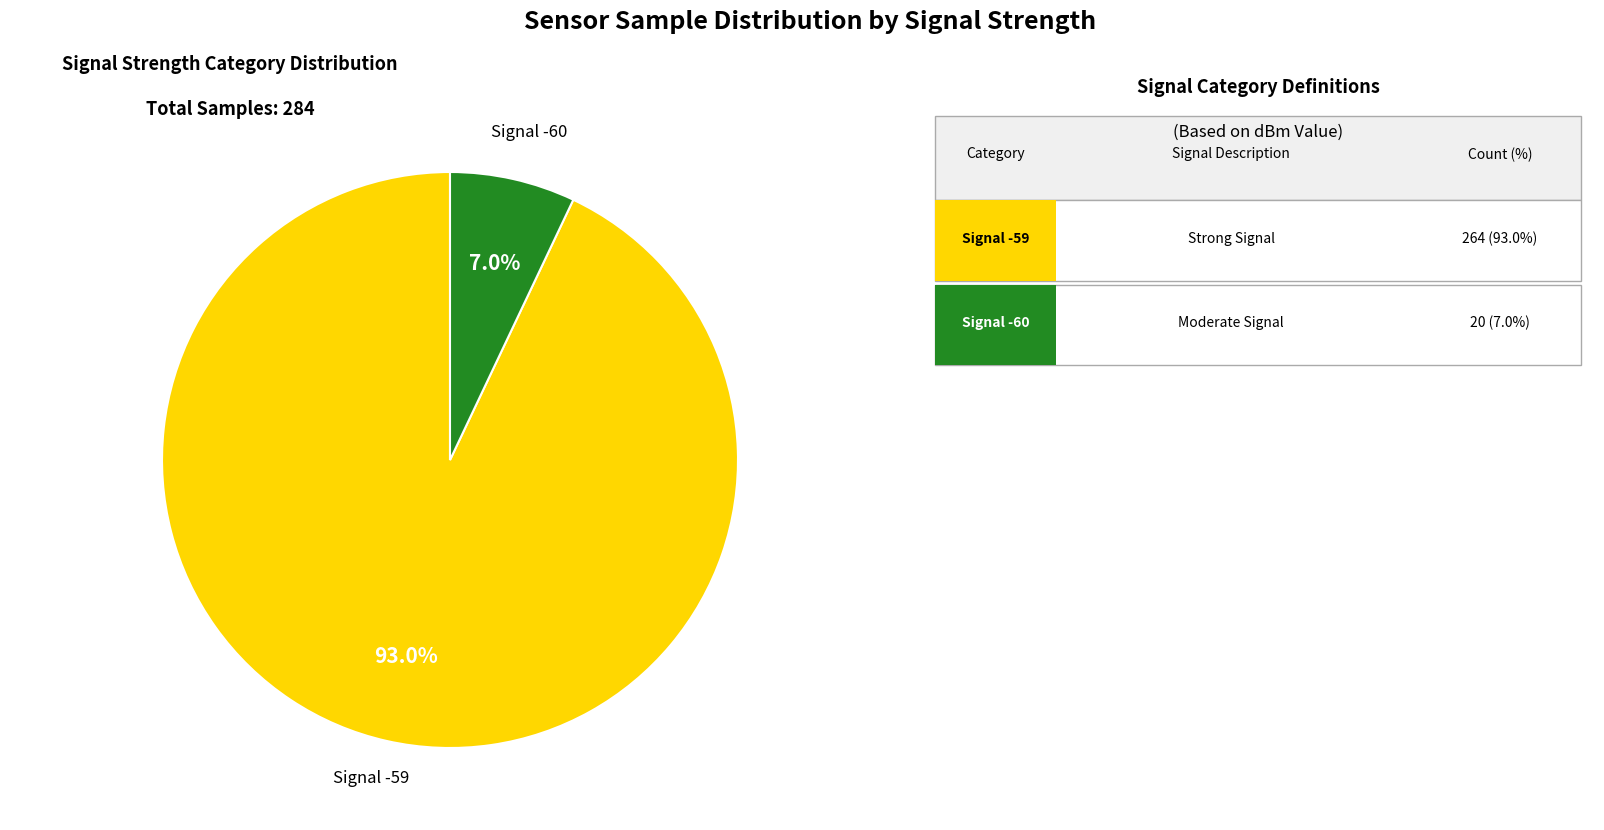

How many segments does this pie chart have?

2